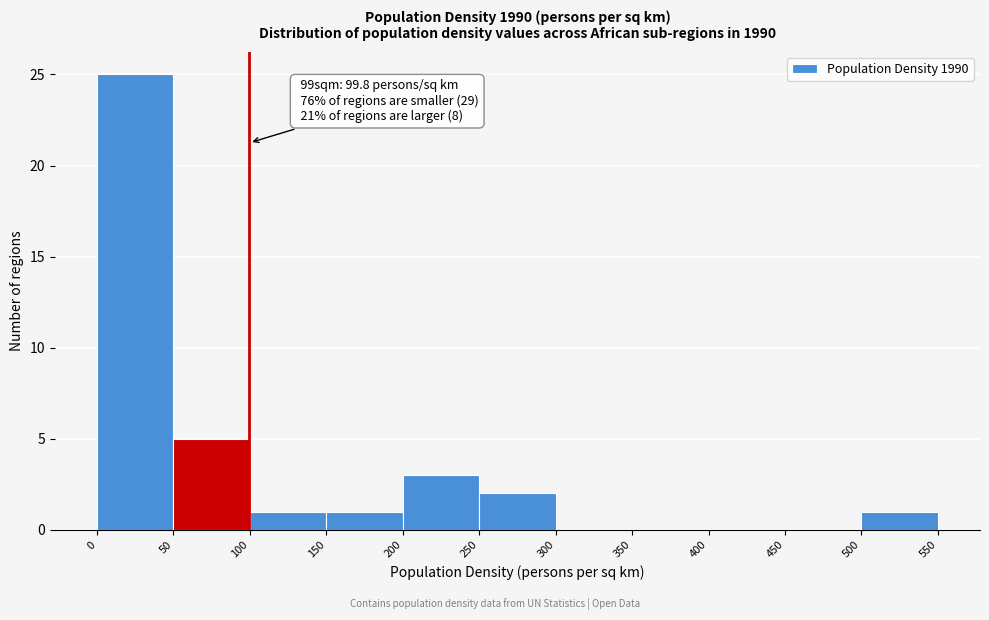

Over which range of the x-axis is the bar tallest?

0 to 50